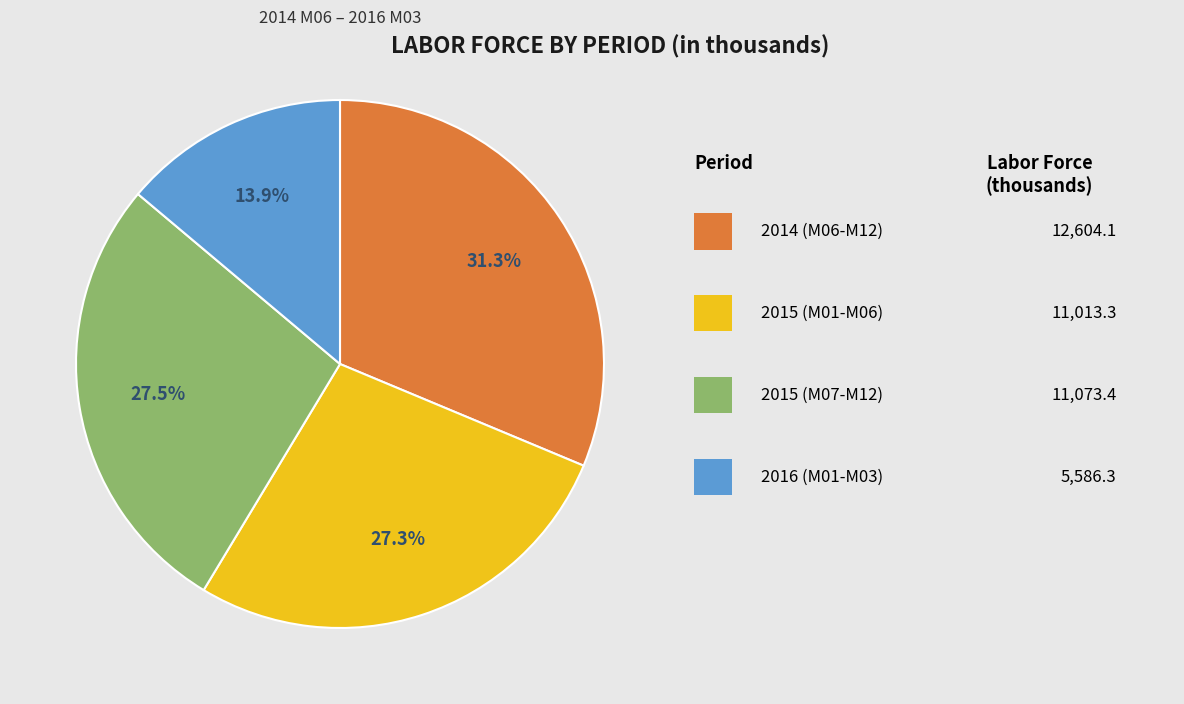

Is there a majority slice in this chart?

No